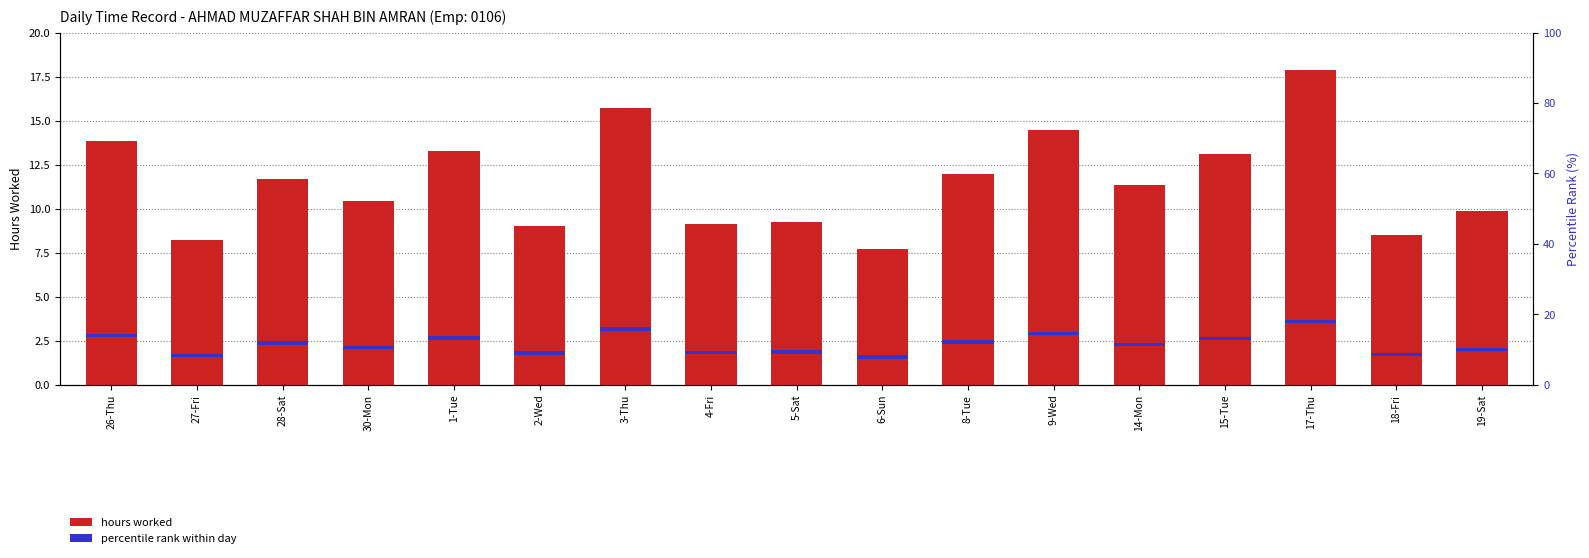

What is the total value across all series at 4-Fri?

10.1